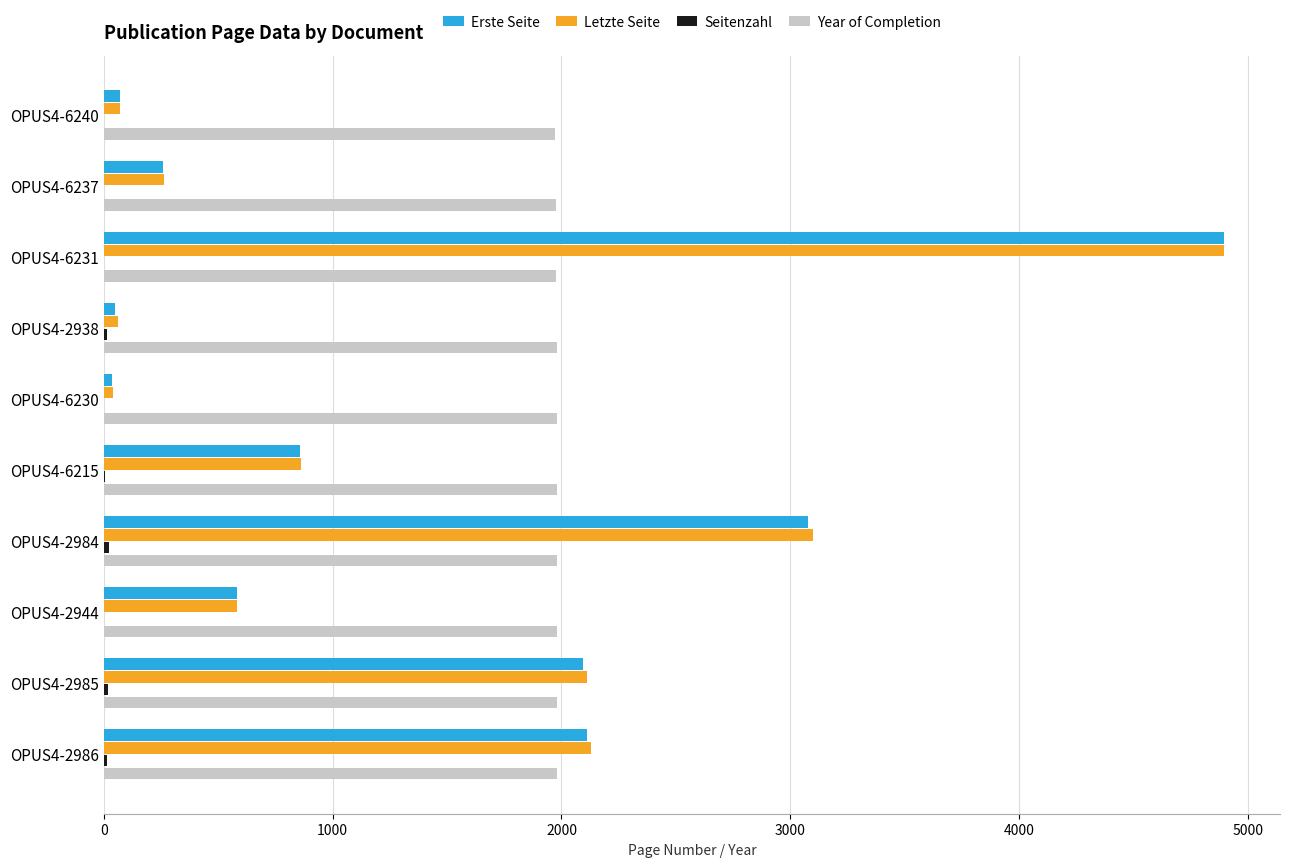

Which series changed the most between OPUS4-6237 and OPUS4-2984?

Letzte Seite